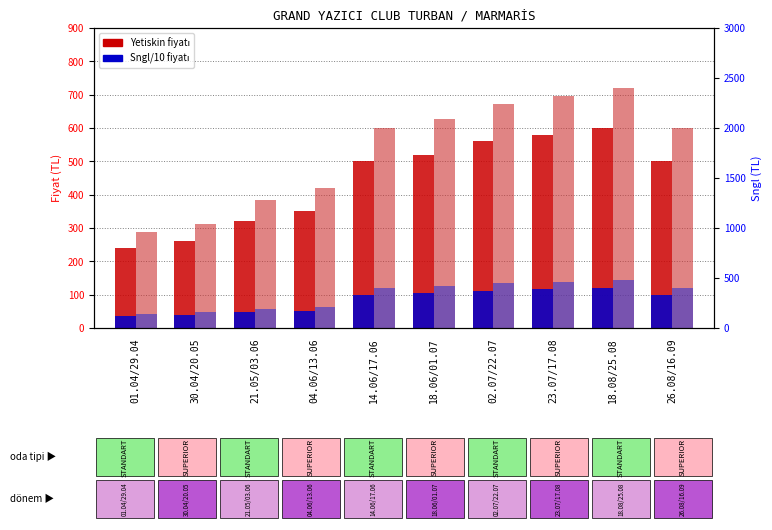

Rank the series at 26.08/16.09 from lowest to highest value.

Sngl/10 (Standart), Sngl/10 (Superior), Yetiskin (Standart), Yetiskin (Superior)